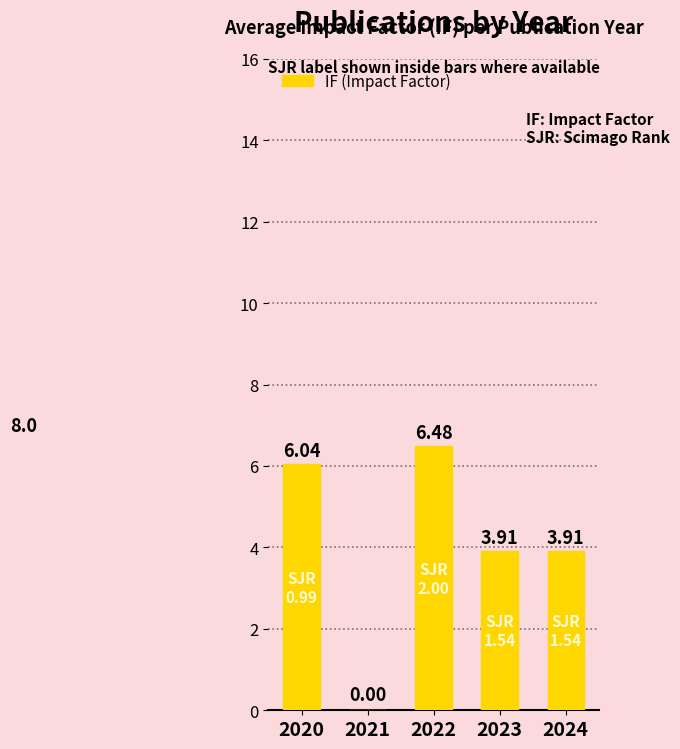

What is the change in value from 2020 to 2024?

-2.1